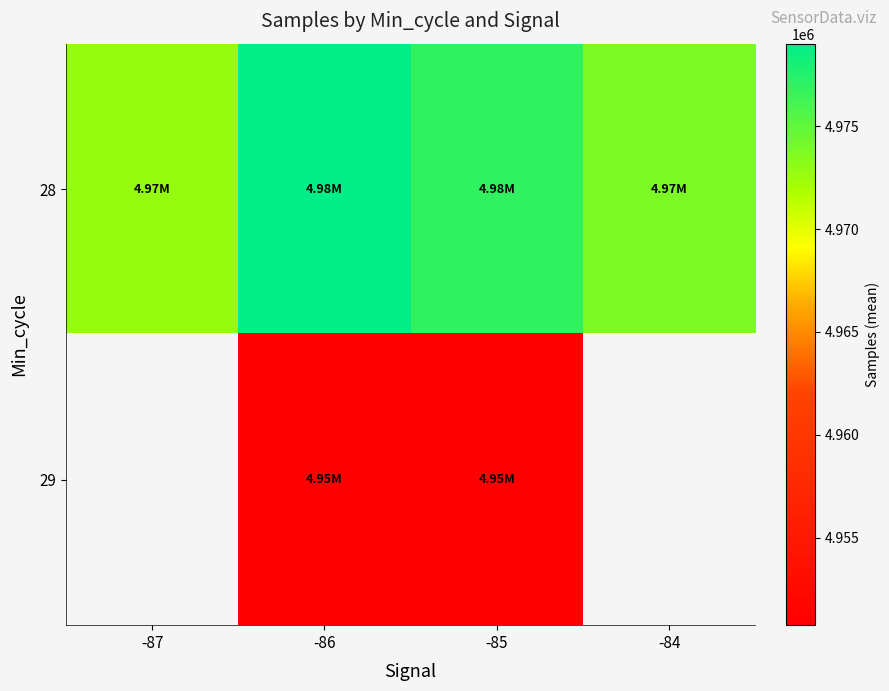

What value does the 29 series have at -85?

4950956.0